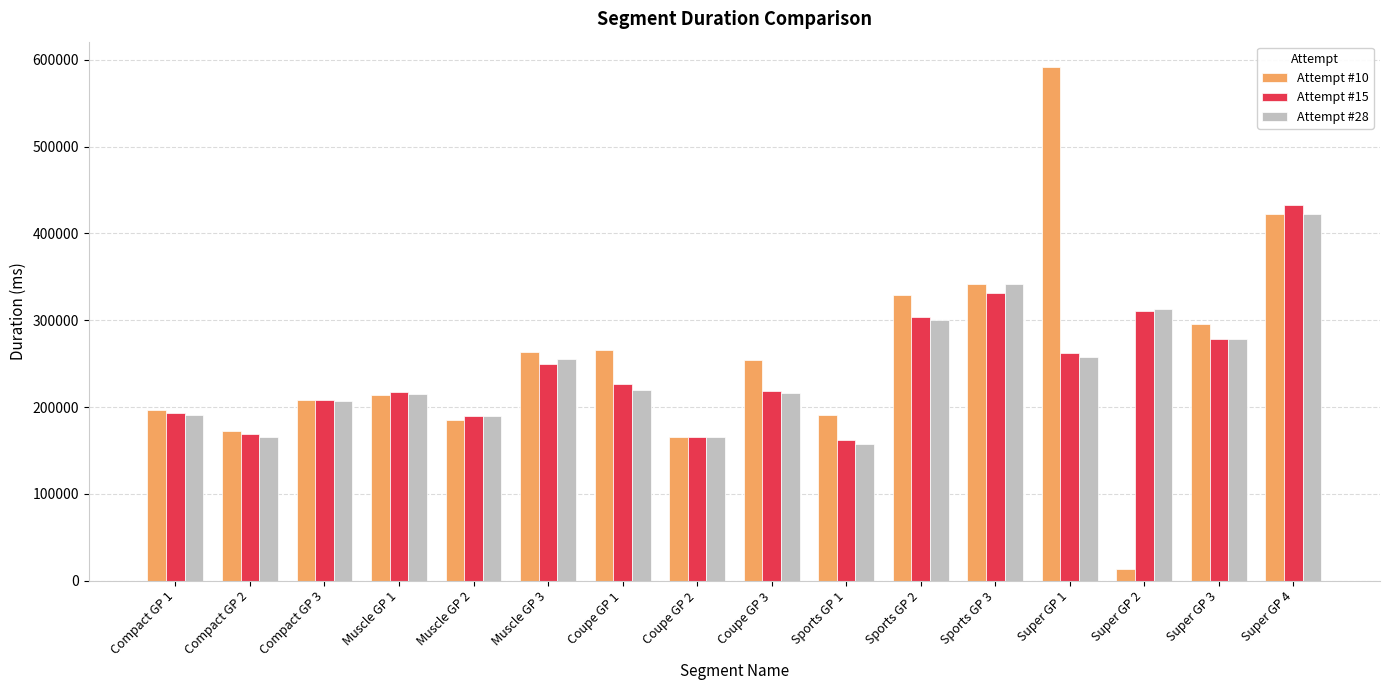

Read the Attempt #15 value at Muscle GP 1.

217155